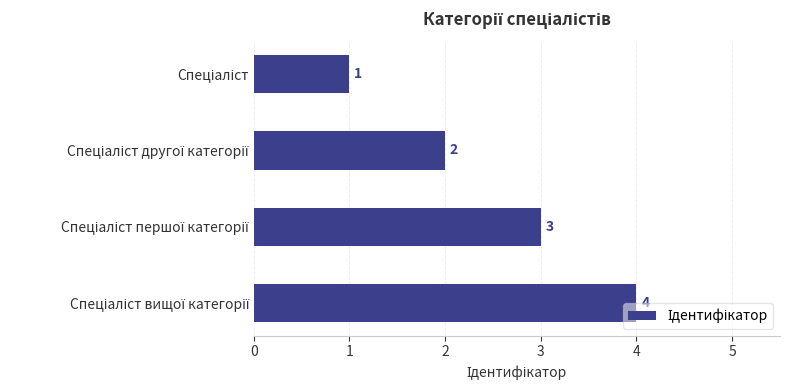

What is the value of the 4th bar from the top?

4